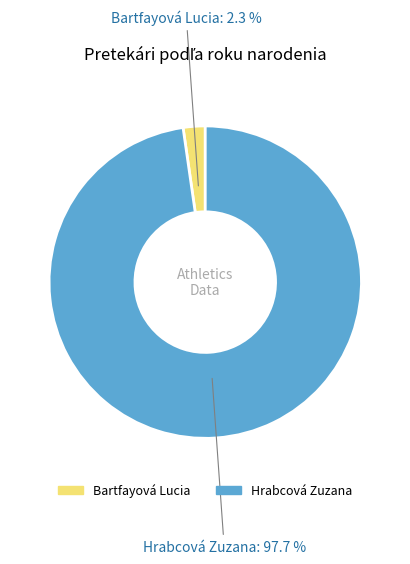

Rank the categories by value from highest to lowest.

Hrabcová Zuzana, Bartfayová Lucia